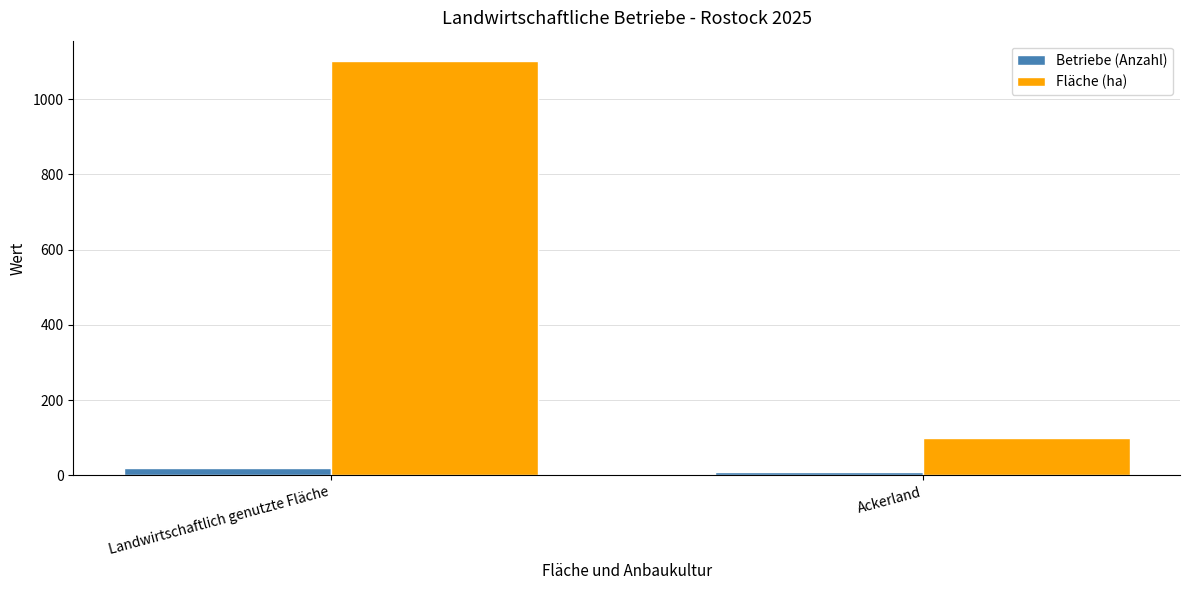

What is the difference between the Fläche (ha) values at Landwirtschaftlich genutzte Fläche and Ackerland?

1000